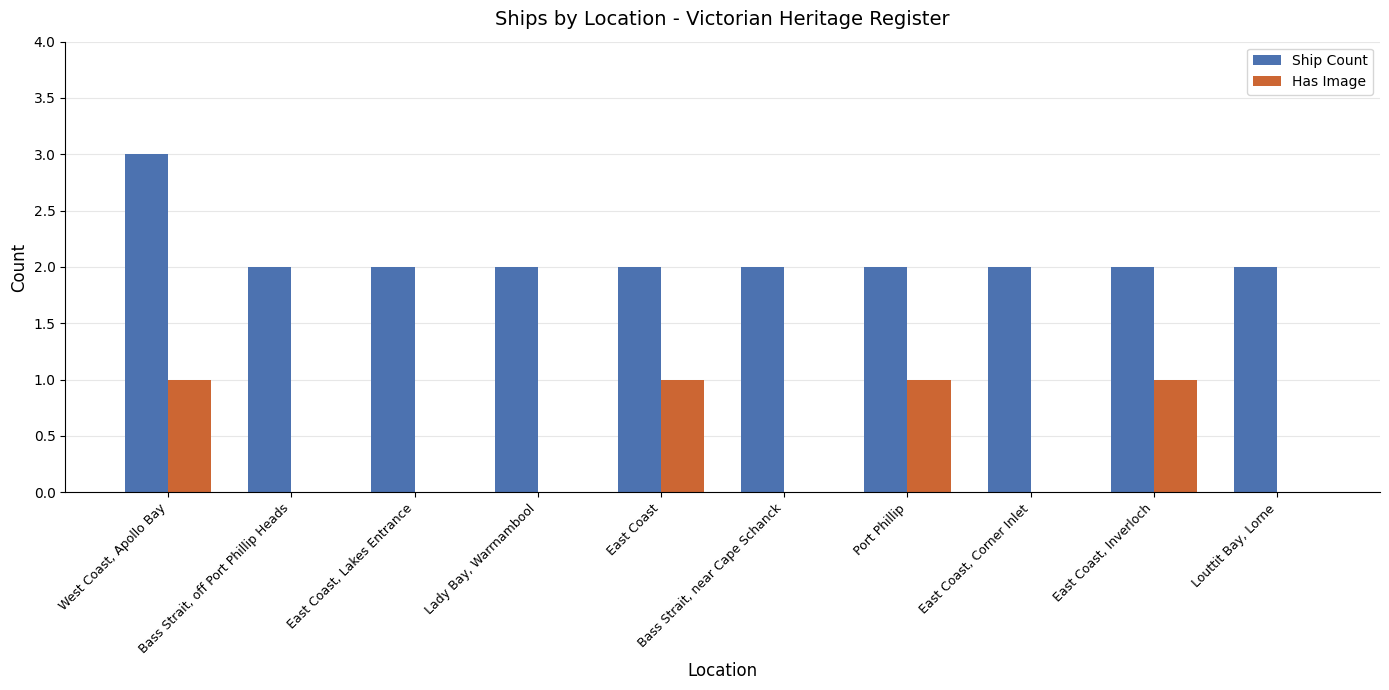

What is the maximum value shown in the chart?

3